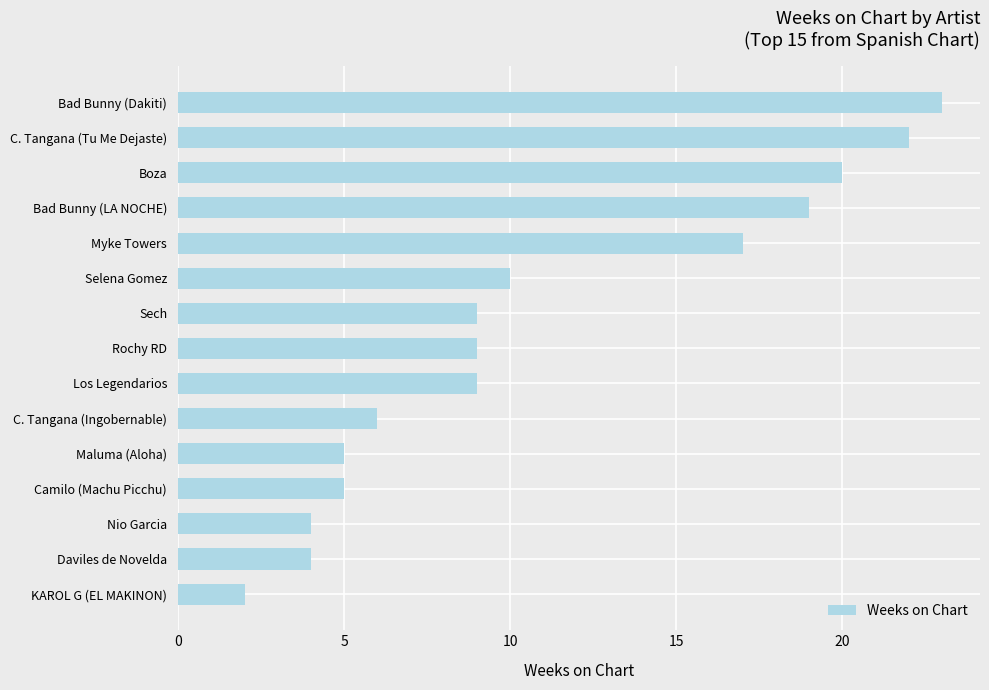

Are the bars grouped side by side (vs. stacked)?

No